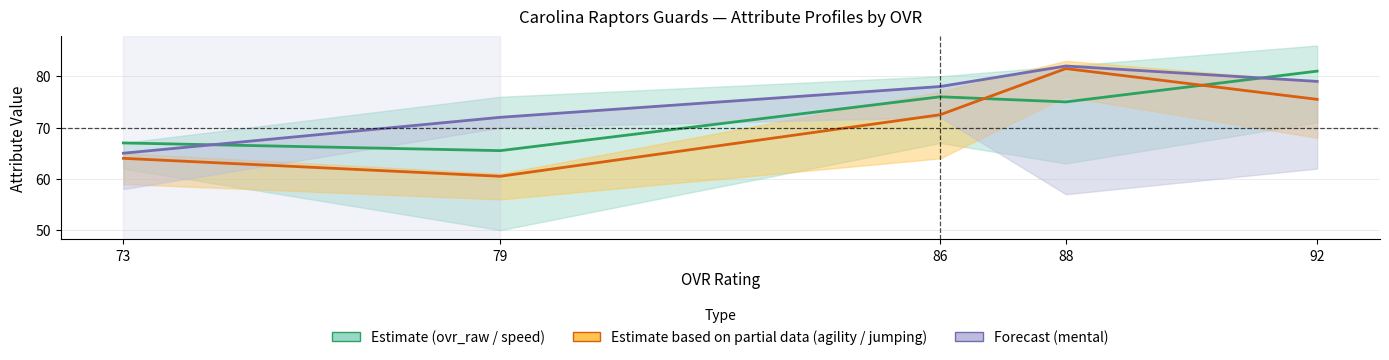

Which category has the highest value across all series?

88